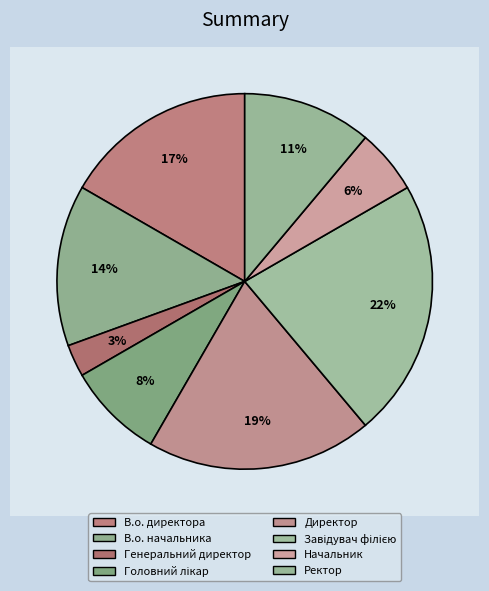

To the nearest percent, what percentage of the pie is Ректор?

11%